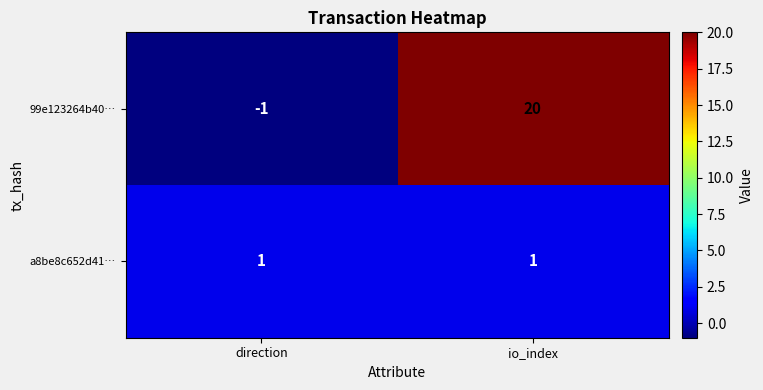

Which series changed the most between direction and io_index?

99e123264b40…